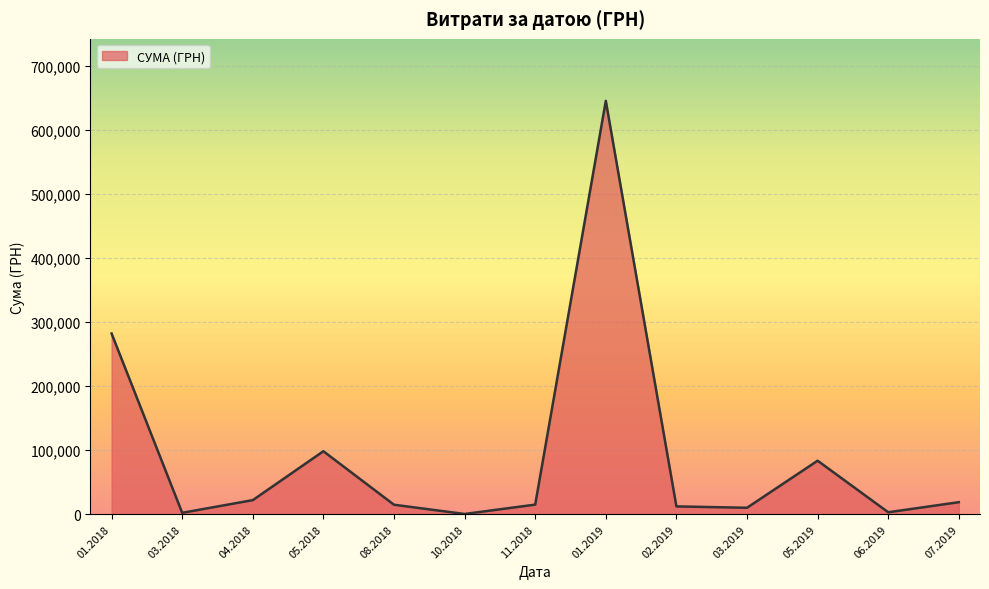

What is the greatest value displayed?

645005.1